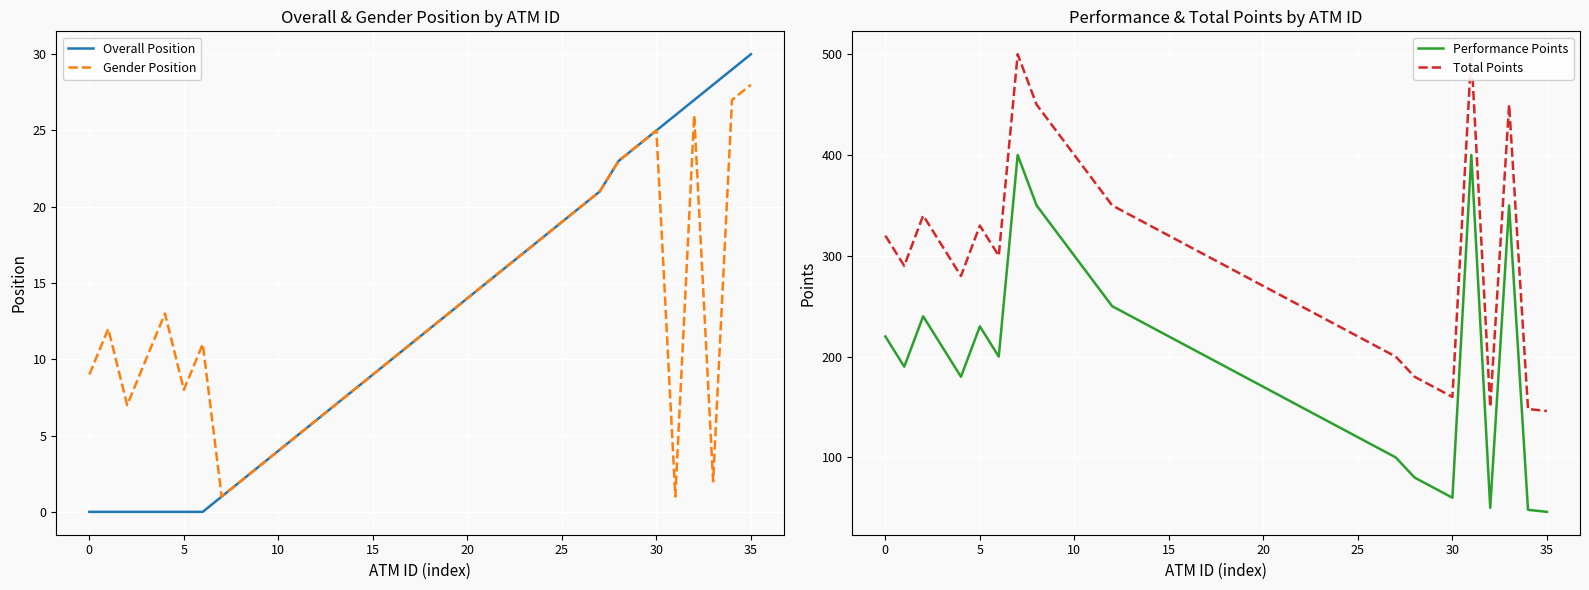

What is the highest value of the Gender Position series?

28